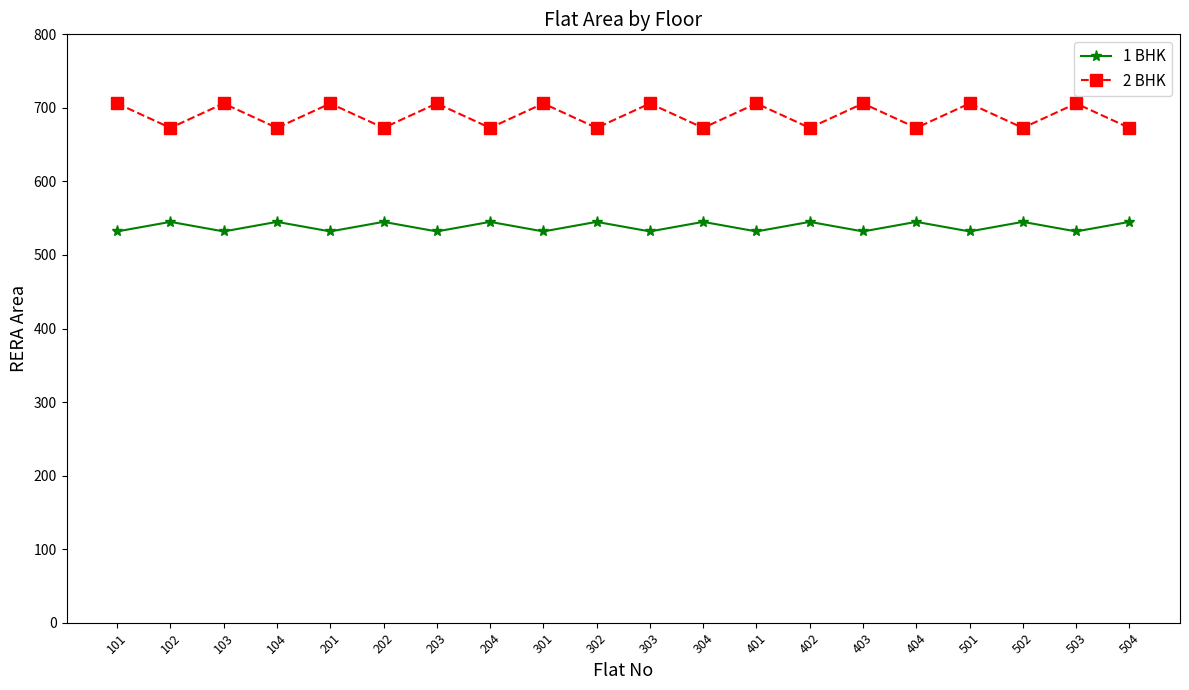

What is the spread (max minus min) of values at 401?

174.0